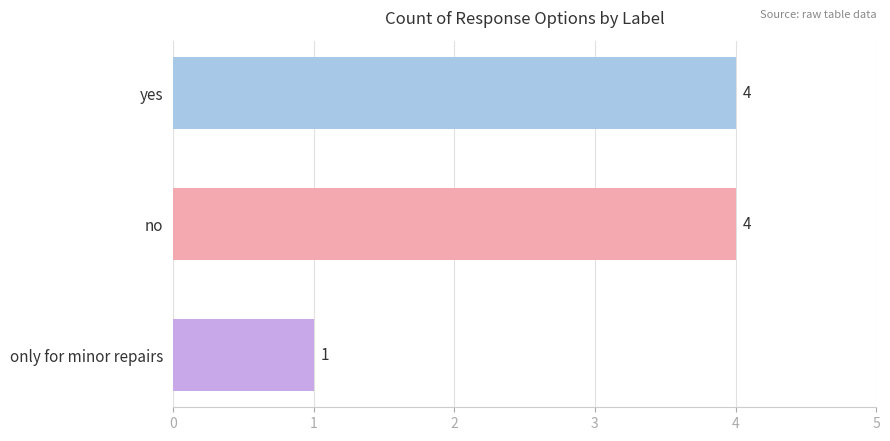

Reading top to bottom, transcribe all the data shown in this chart.

yes=4	no=4	only for minor repairs=1